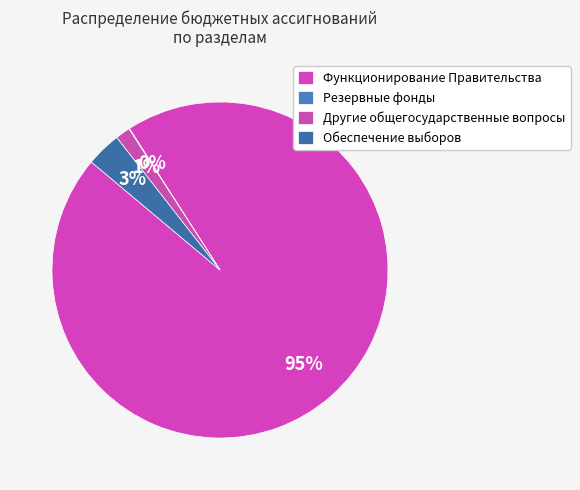

Does any single category account for the majority?

Yes